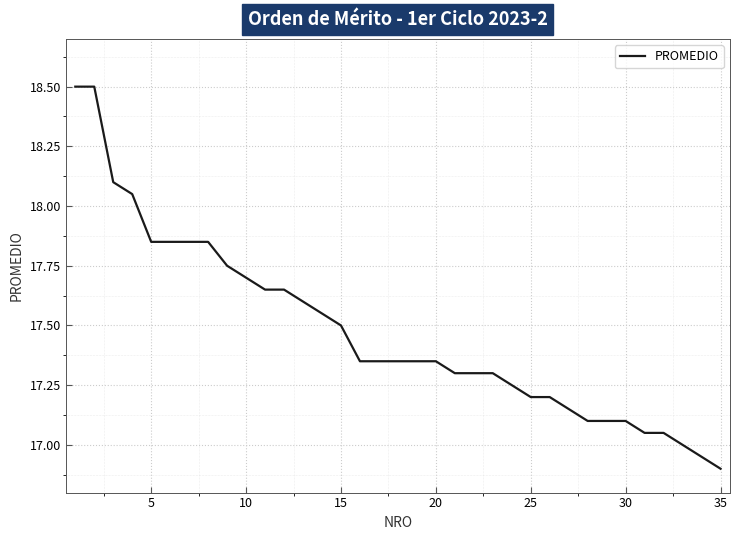

What is the greatest value displayed?

18.5